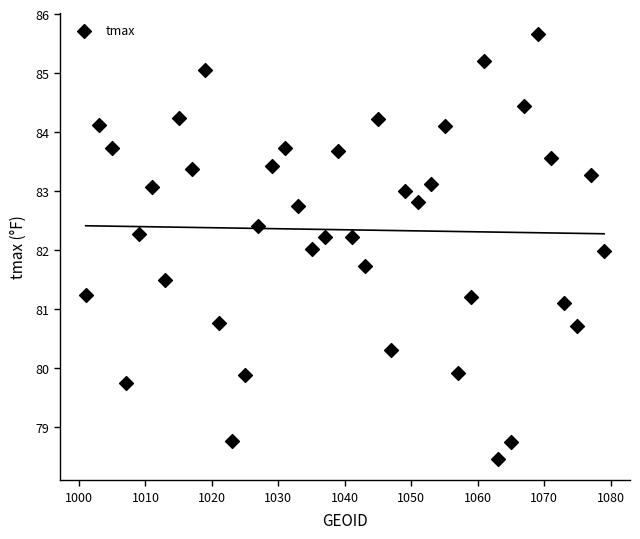

What is the range of X values (max minus min)?

78.0